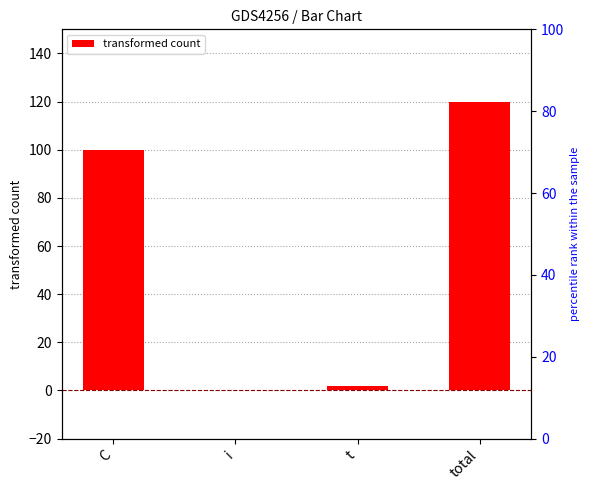

How many bars are there in total?

4